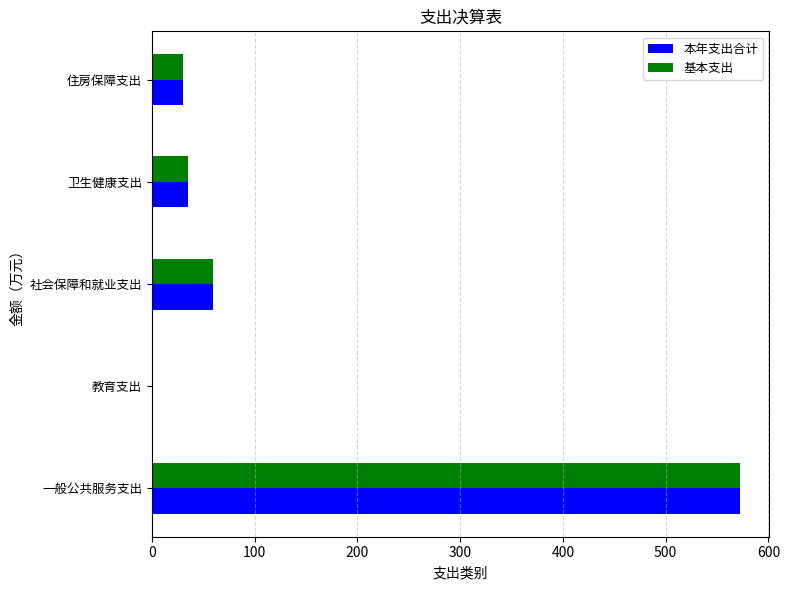

What are all the series names shown in the legend?

本年支出合计, 基本支出